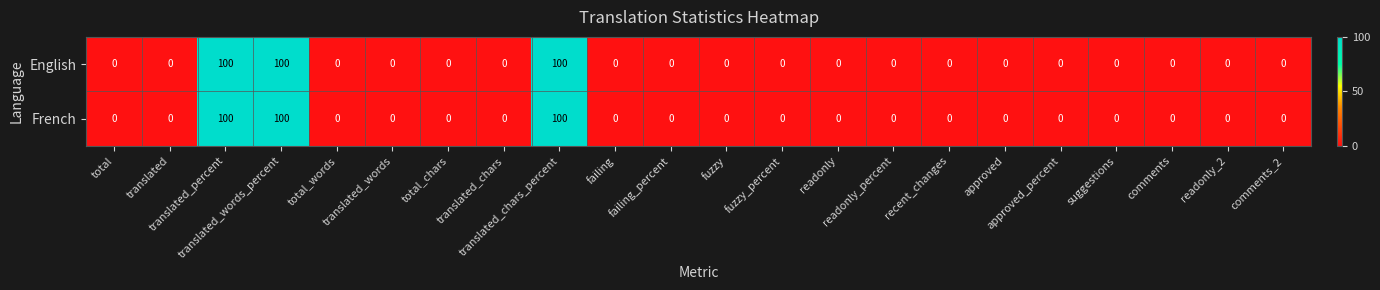

What is the average value of the French series?

14